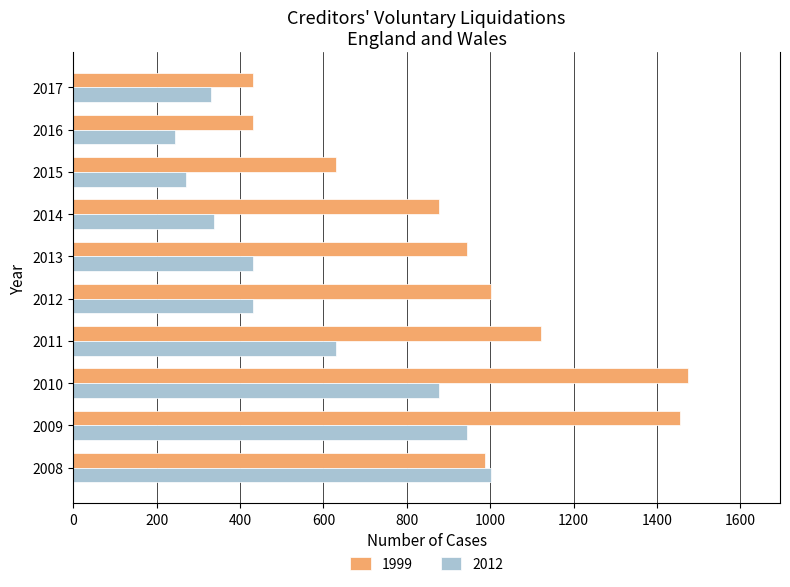

What is the spread (max minus min) of values at 2008?

16